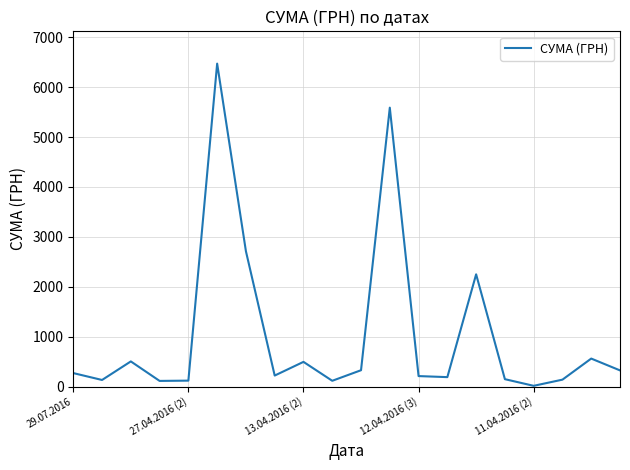

What is the sum of all values?

20906.1